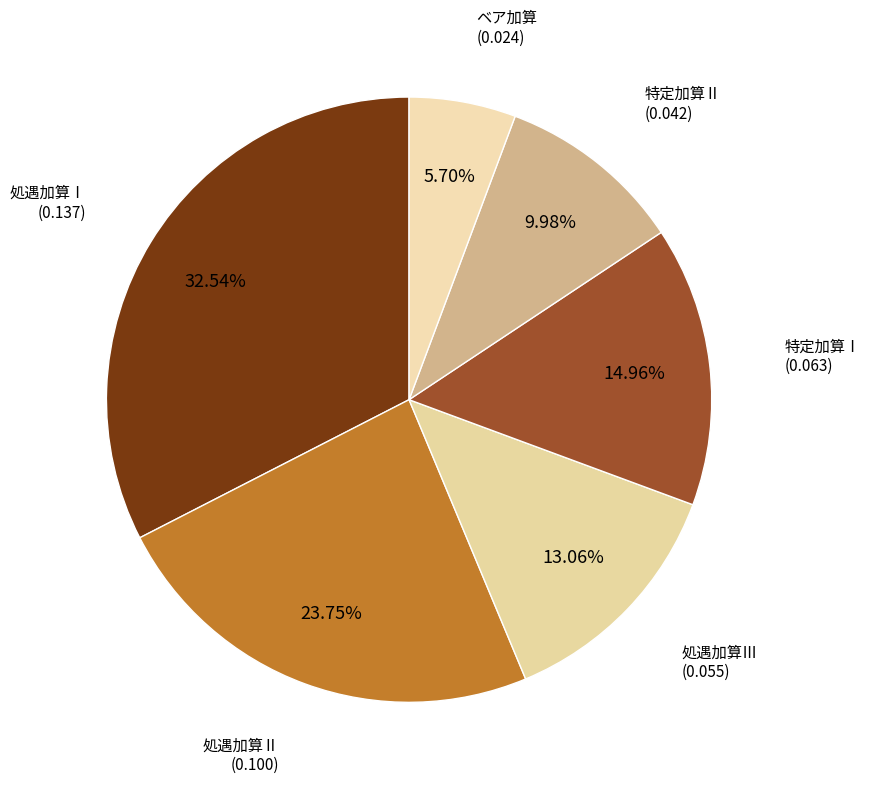

Which has a higher value, 特定加算Ⅱ or 処遇加算Ⅰ?

処遇加算Ⅰ